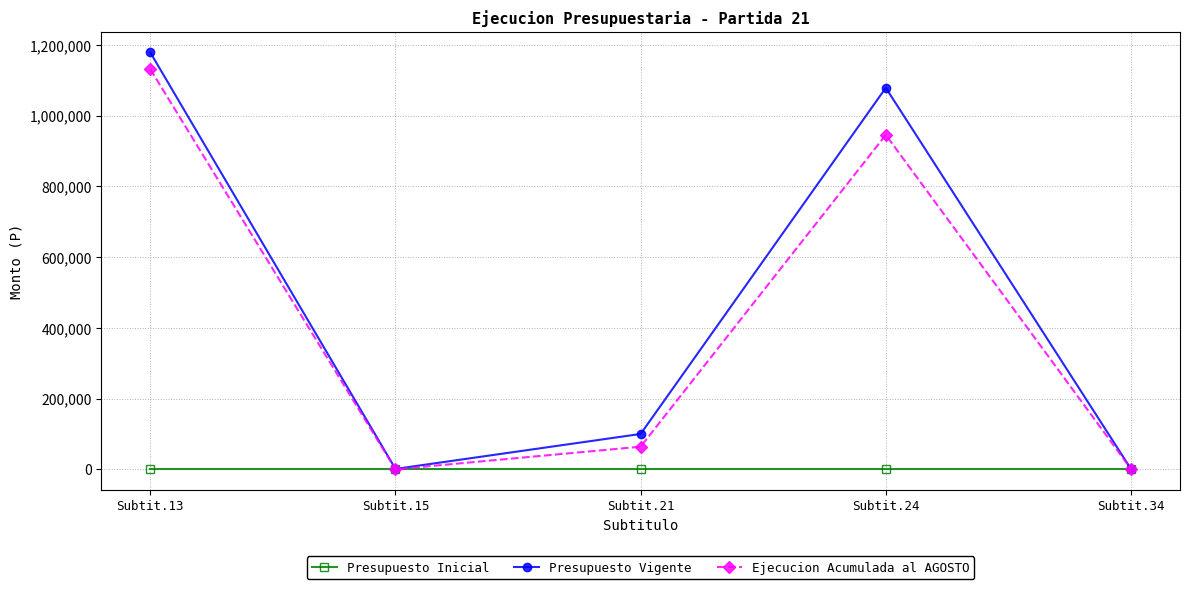

Read the Presupuesto Vigente value at Subtit.34, to the nearest 10.

1050